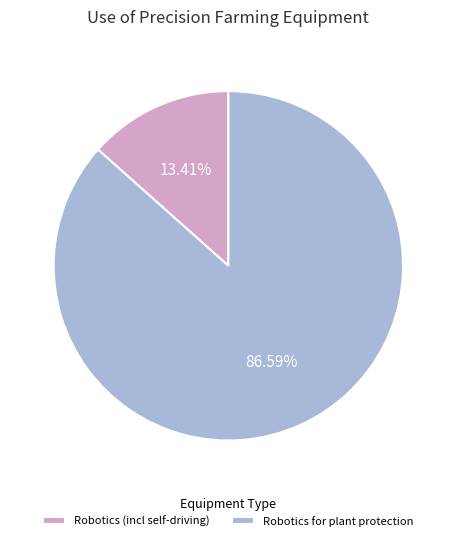

Which category accounts for the majority?

Robotics for plant protection